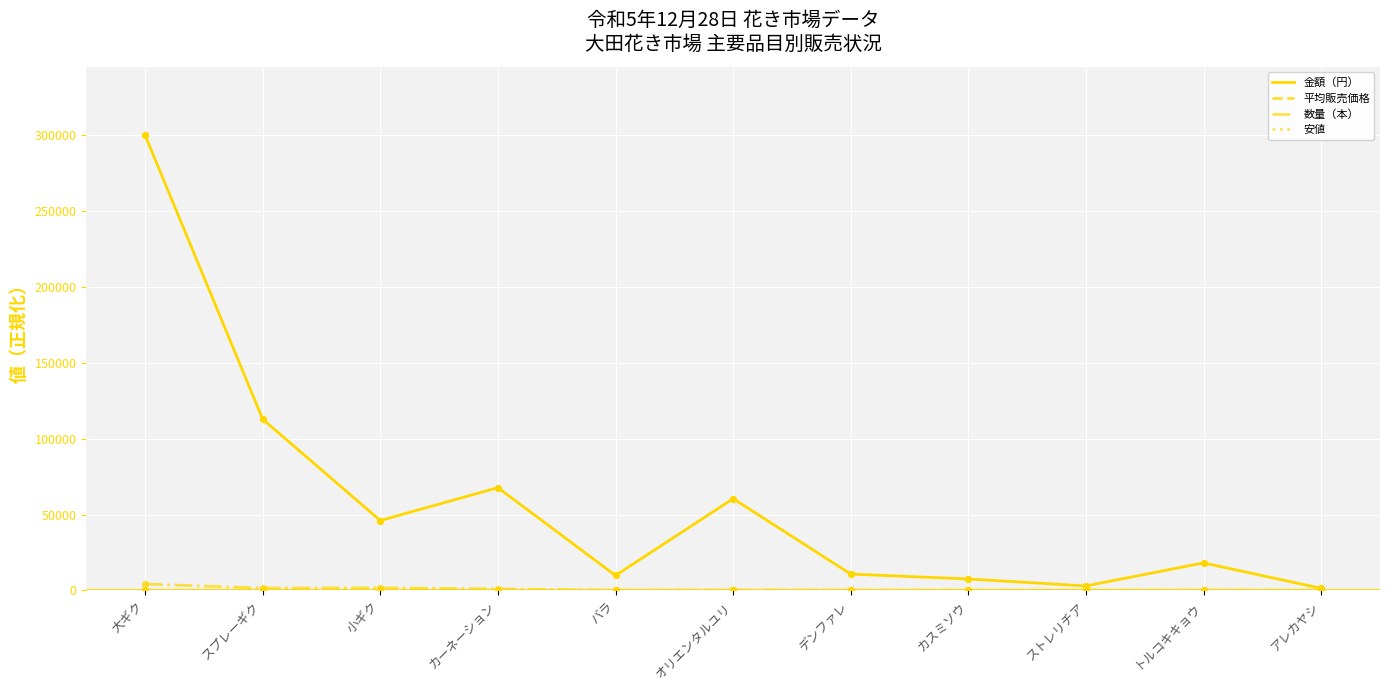

Which series has the widest spread of values?

金額（円）